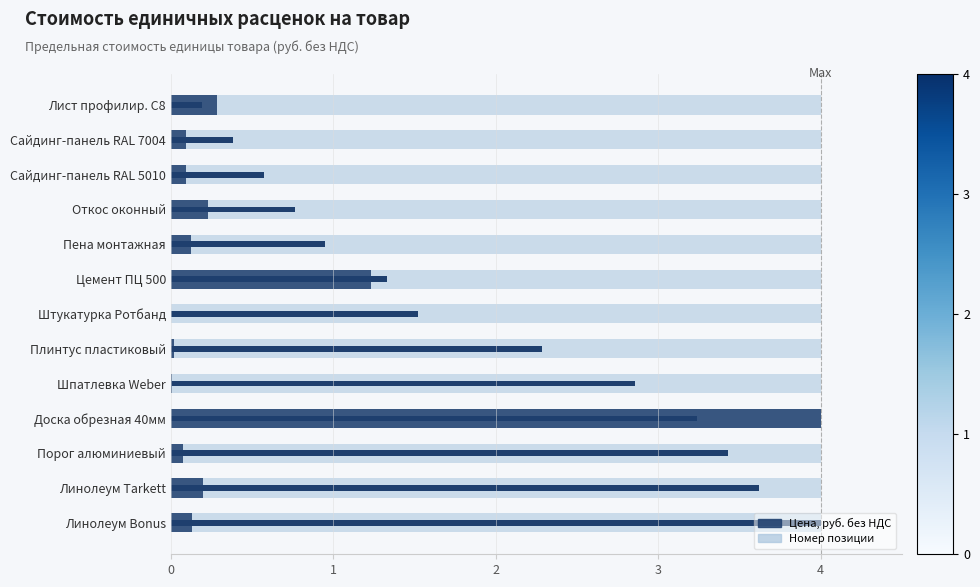

Which series has the widest spread of values?

Цена, руб. без НДС